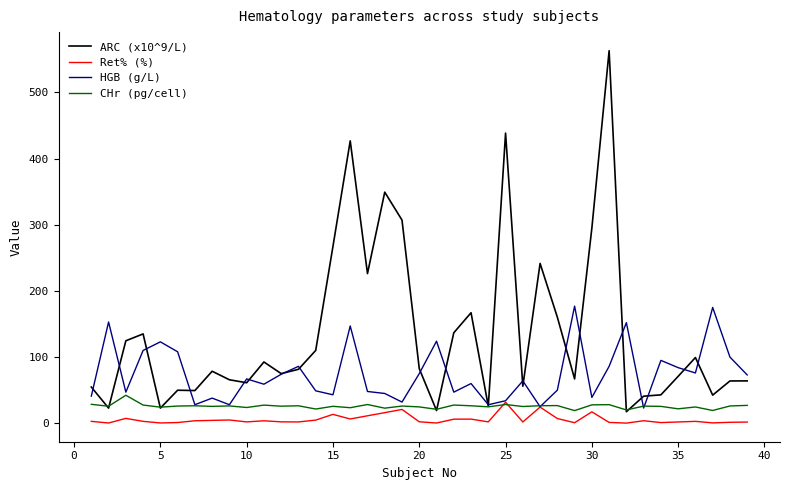

List the series in order of their overall mean, highest first.

ARC (x10^9/L), HGB (g/L), CHr (pg/cell), Ret% (%)